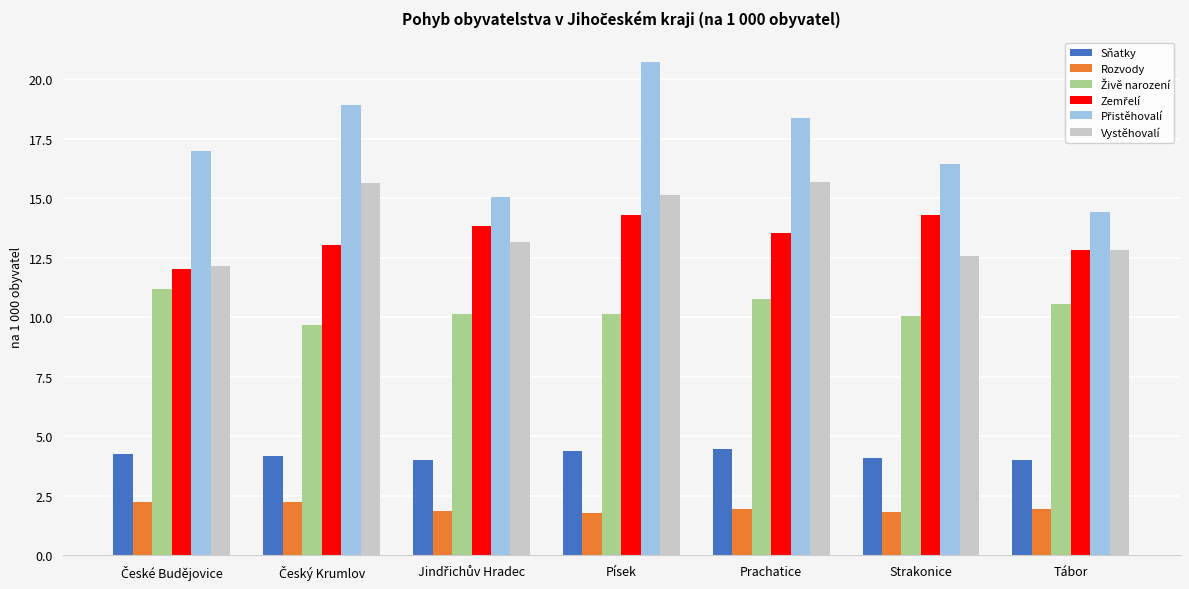

True or false: Vystěhovalí has a value of 12.8 at Tábor.

True